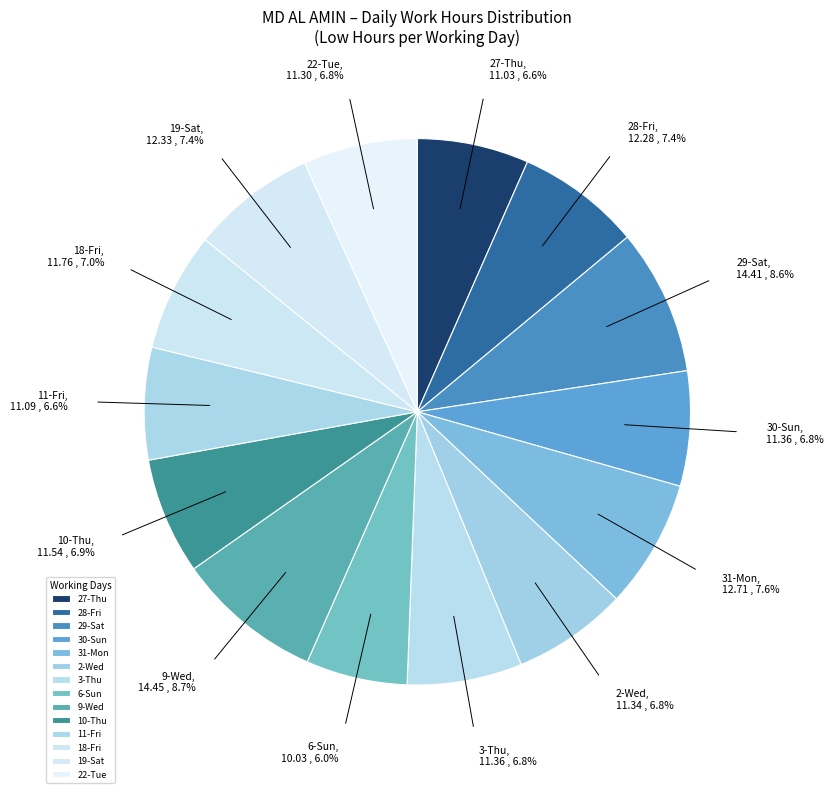

How much of the chart is everything except 31-Mon?

92.4%